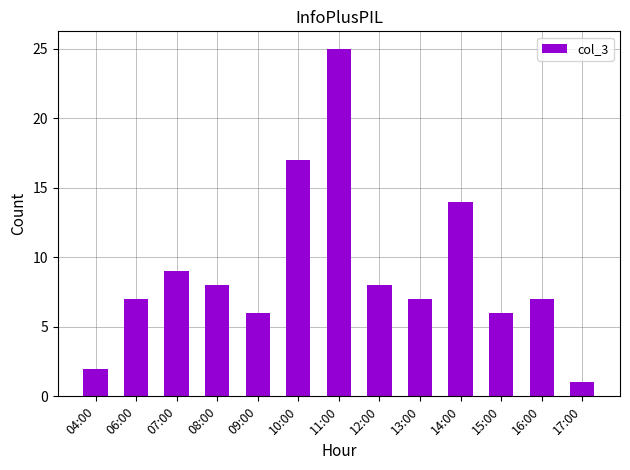

What is the value of the 8th bar from the left?

8